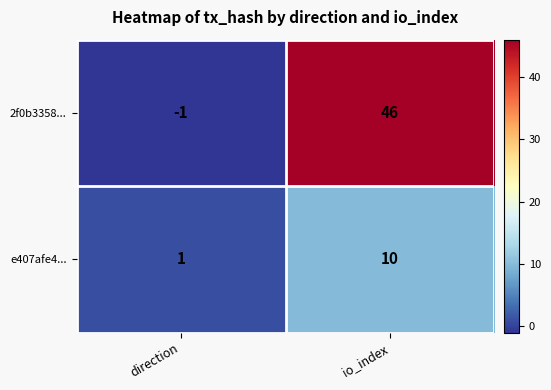

Count the number of data series in this chart.

2